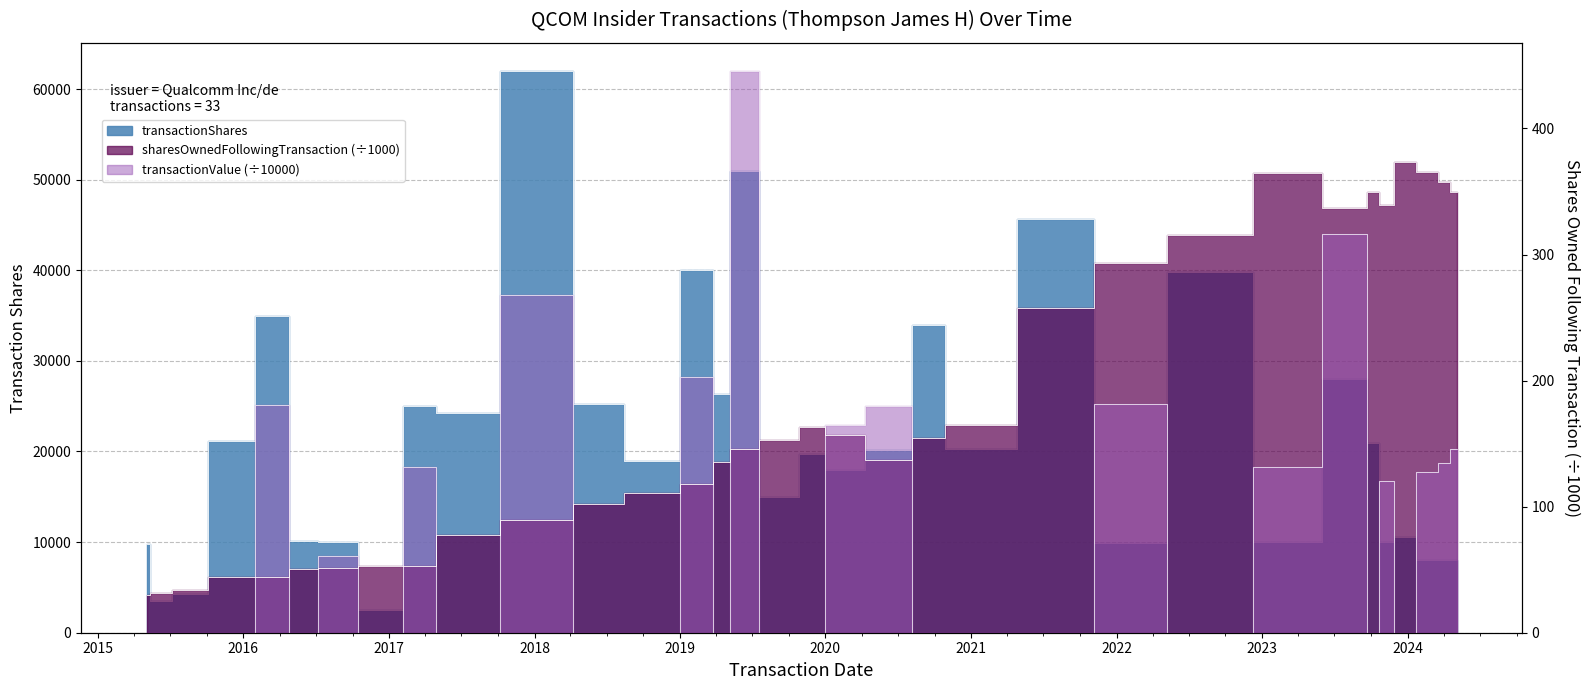

At which category does the chart reach its peak across all series?

2018-03-09